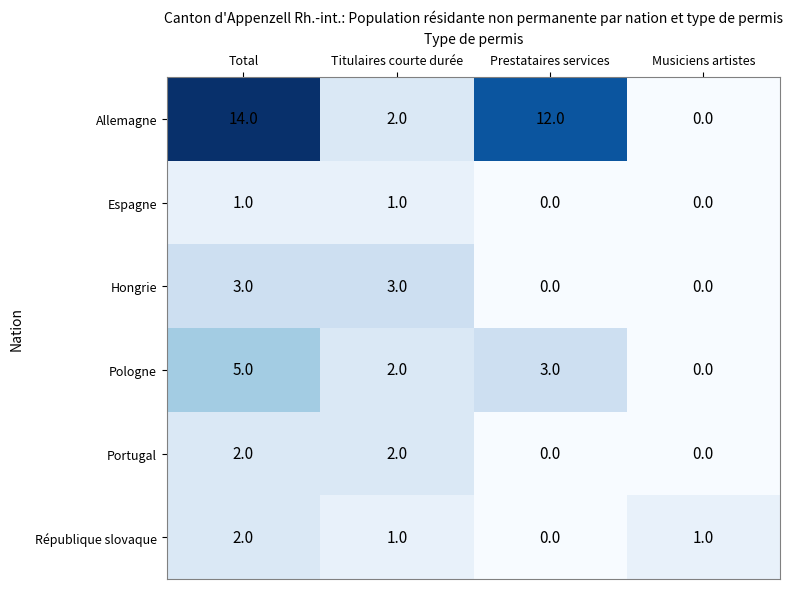

Reading left to right, transcribe all the data shown in this chart.

Allemagne: Total=14	Titulaires courte durée=2	Prestataires services=12	Musiciens artistes=0
Espagne: Total=1	Titulaires courte durée=1	Prestataires services=0	Musiciens artistes=0
Hongrie: Total=3	Titulaires courte durée=3	Prestataires services=0	Musiciens artistes=0
Pologne: Total=5	Titulaires courte durée=2	Prestataires services=3	Musiciens artistes=0
Portugal: Total=2	Titulaires courte durée=2	Prestataires services=0	Musiciens artistes=0
République slovaque: Total=2	Titulaires courte durée=1	Prestataires services=0	Musiciens artistes=1